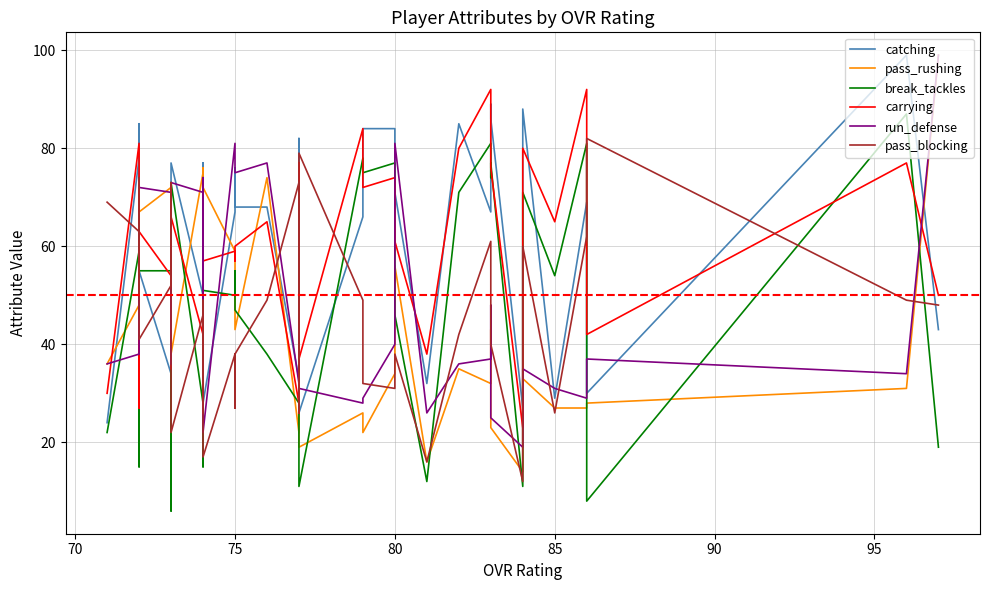

Reading left to right, what are all the values shown in this chart?

catching: 43	99	30	69	29	88	27	86	89	67	85	32	71	84	84	66	26	23	82	33	68	68	76	67	28	39	27	77	50	77	33	35	34	55	23	85	42	26	78	24
pass_rushing: 99	31	28	27	27	33	14	23	43	32	35	16	56	34	22	26	19	32	28	22	74	43	43	59	72	72	76	26	75	38	12	72	72	67	48	58	71	36	48	36
break_tackles: 19	87	8	81	54	71	11	77	74	81	71	12	46	77	75	78	11	14	77	28	38	47	55	50	51	36	15	74	28	73	6	38	55	55	30	58	36	15	59	22
carrying: 50	77	42	92	65	80	23	76	76	92	80	38	61	74	72	84	37	26	77	28	65	60	57	59	57	44	26	73	42	66	40	35	54	63	35	74	60	27	81	30
run_defense: 99	34	37	29	31	35	19	25	48	37	36	26	81	40	29	28	31	32	28	32	77	75	77	81	22	74	71	25	71	73	36	68	71	72	45	66	69	43	38	36
pass_blocking: 48	49	82	62	26	60	12	40	41	61	42	16	38	31	32	49	79	78	26	73	49	38	27	38	17	49	47	26	46	22	73	52	52	41	74	56	50	72	63	69